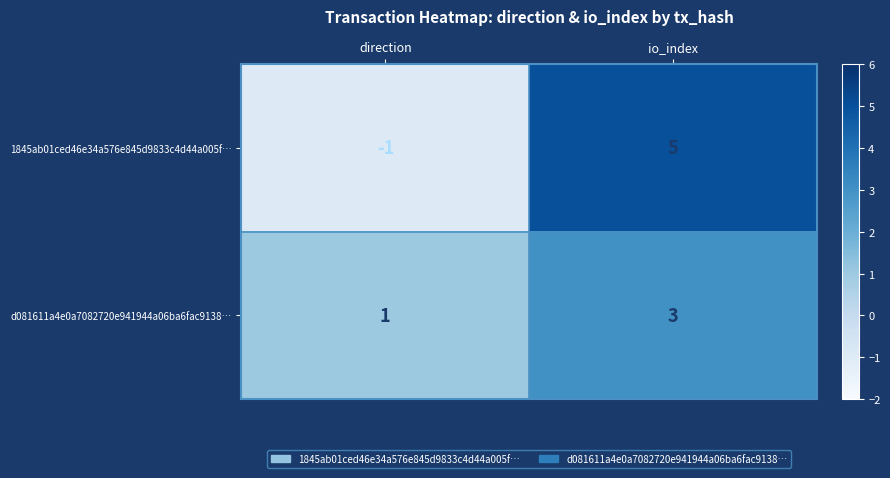

True or false: 1845ab01ced46e34a576e845d9833c4d44a005f… has a value of 5 at io_index.

True